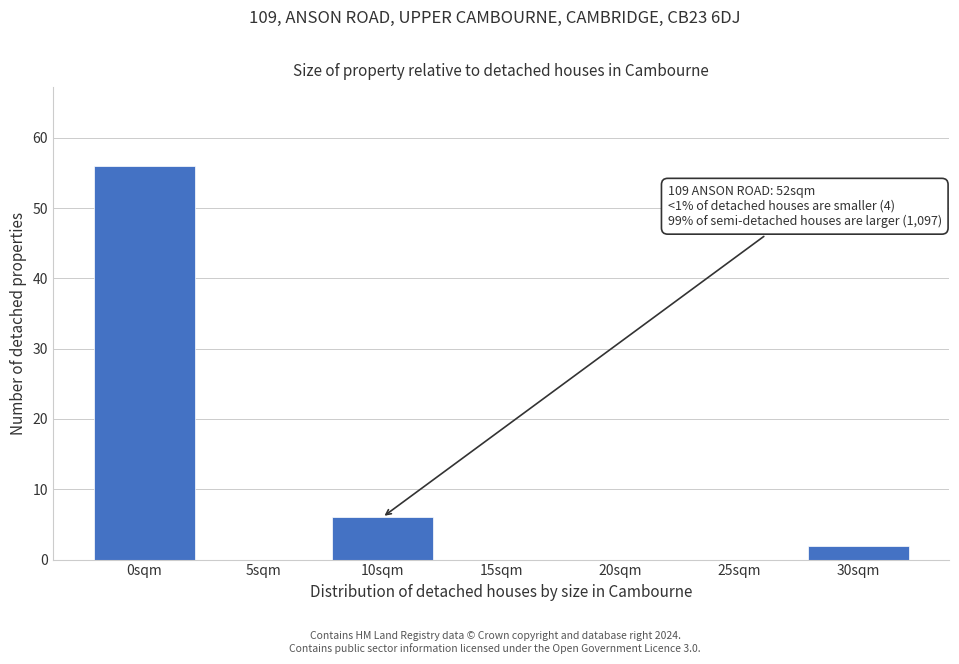

Reading left to right, what are all the values shown in this chart?

0sqm=56	5sqm=0	10sqm=6	15sqm=0	20sqm=0	25sqm=0	30sqm=2